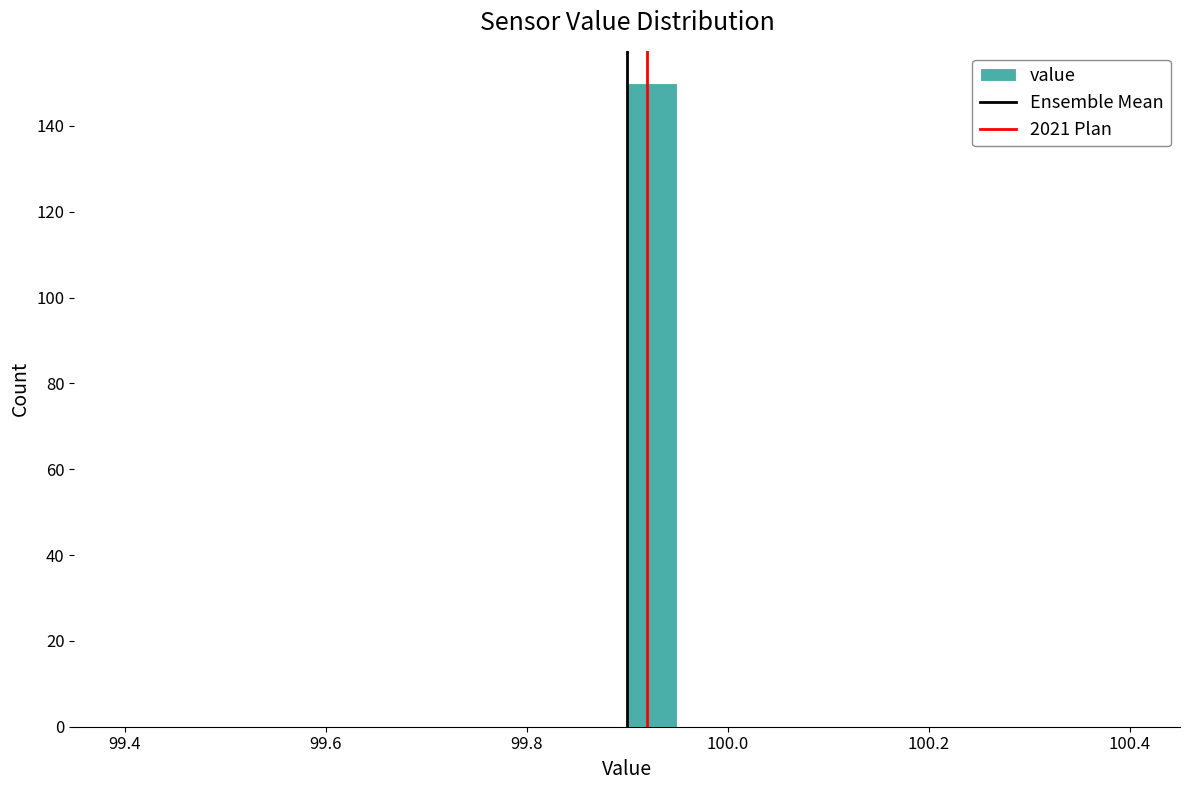

Read against the x-axis, roughly where is the centre of the tallest bar?

99.92